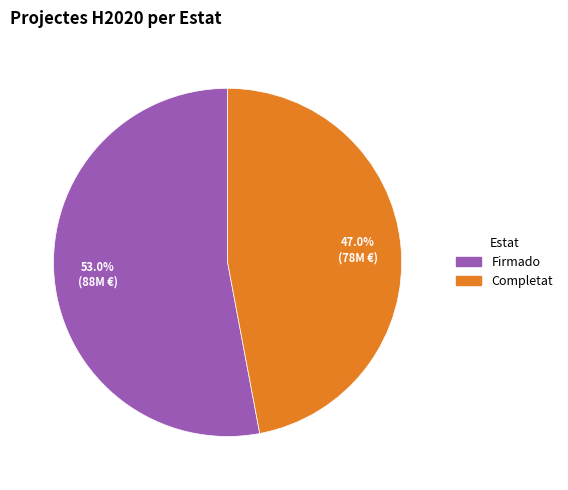

How many slices are in this pie chart?

2